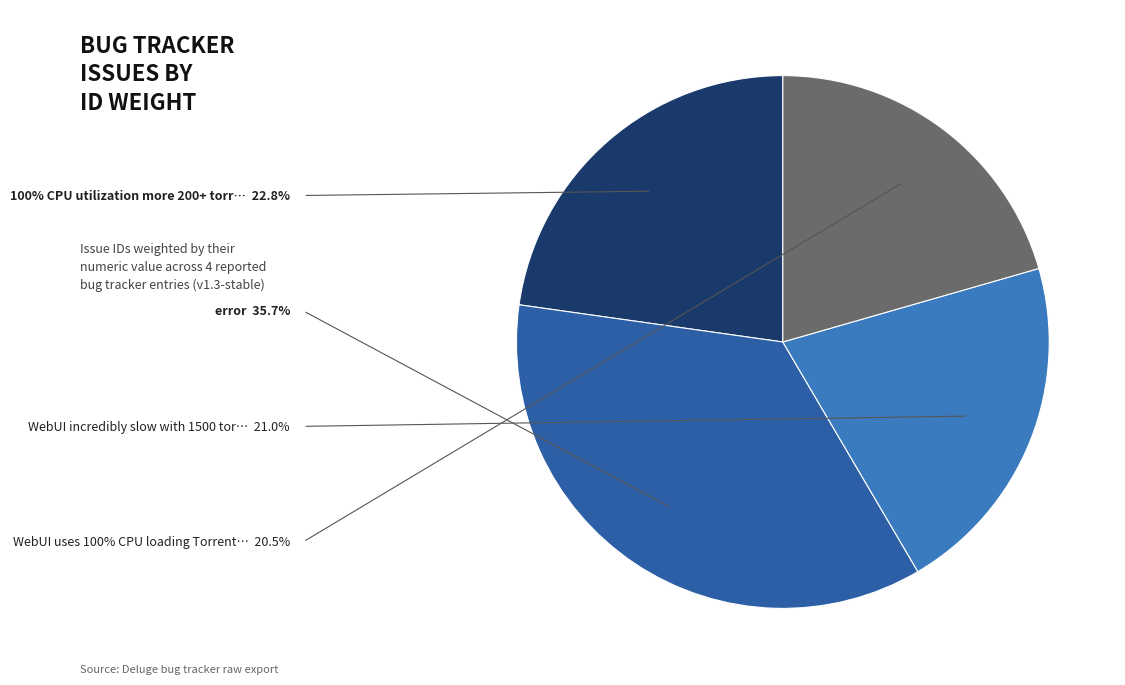

How many segments does this pie chart have?

4